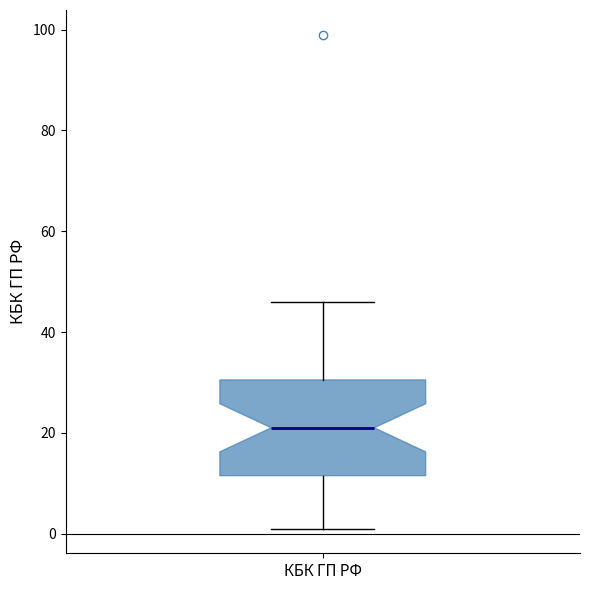

Transcribe this box plot: give where the median line is, the range the box spans, and where the two whiskers end, as read against the y-axis. The values are not printed on the chart, so give them approximately, as read against the axis.

median 22, box 12 to 30, whiskers 2 to 46